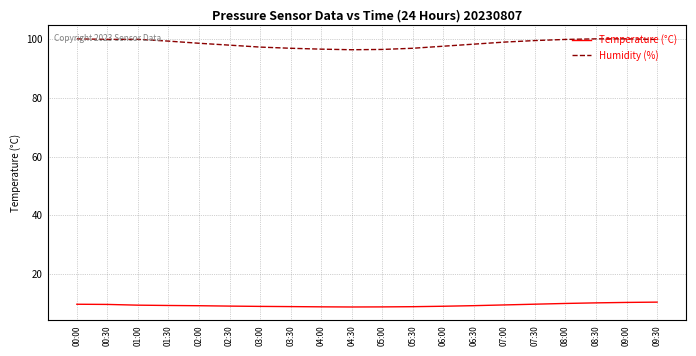

What is the sum of all Humidity (%) values?

1968.9